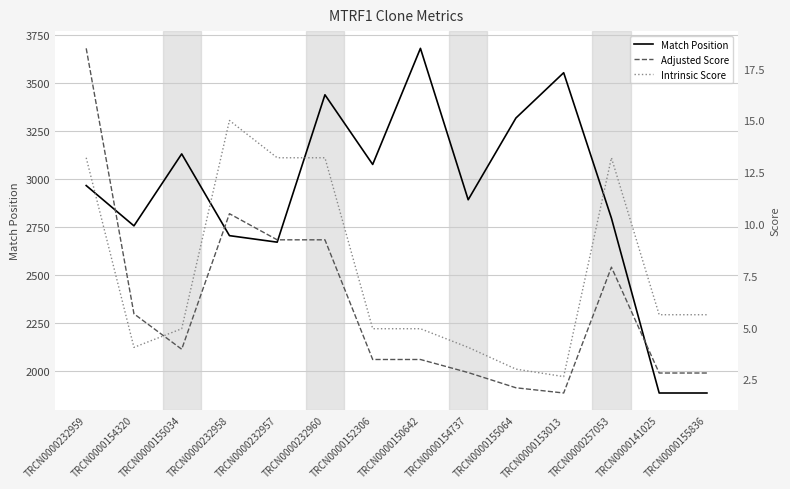

Which category has the highest value in the Intrinsic Score series?

TRCN0000232958